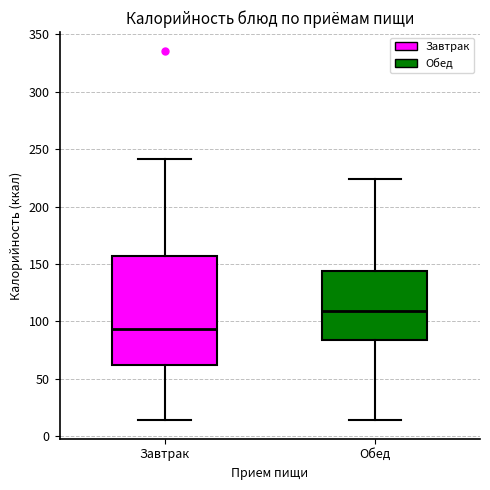

Reading left to right, read every box against the y-axis: the position of its median line, the range the box covers, and the ends of its whiskers. The values are not printed on the chart, so give them approximately, as read against the axis.

Завтрак: median 95, box 60 to 155, whiskers 15 to 240
Обед: median 110, box 85 to 145, whiskers 15 to 225